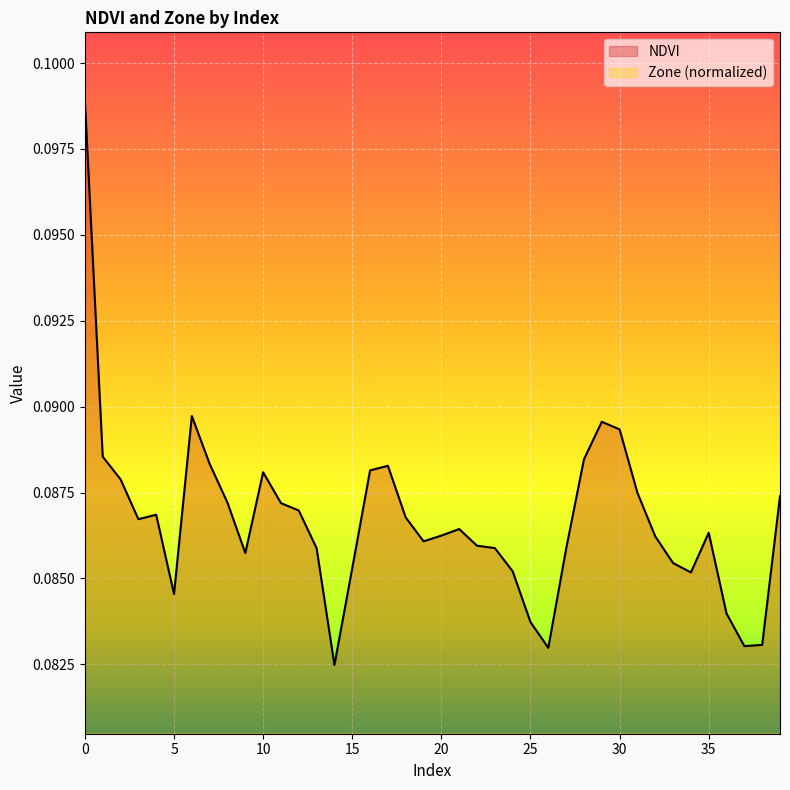

Count the NDVI values in the range 0 to 1.

40